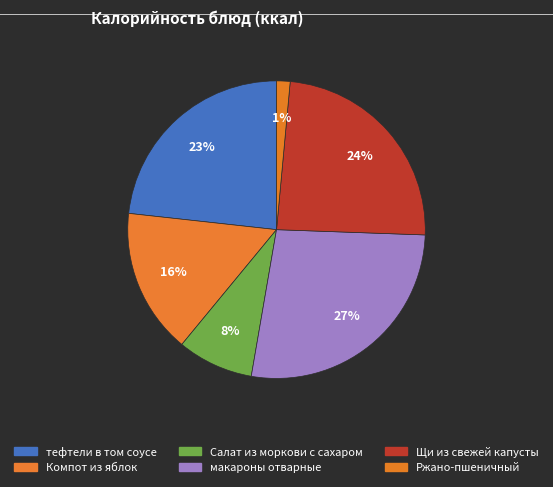

Count the number of slices in the pie.

6